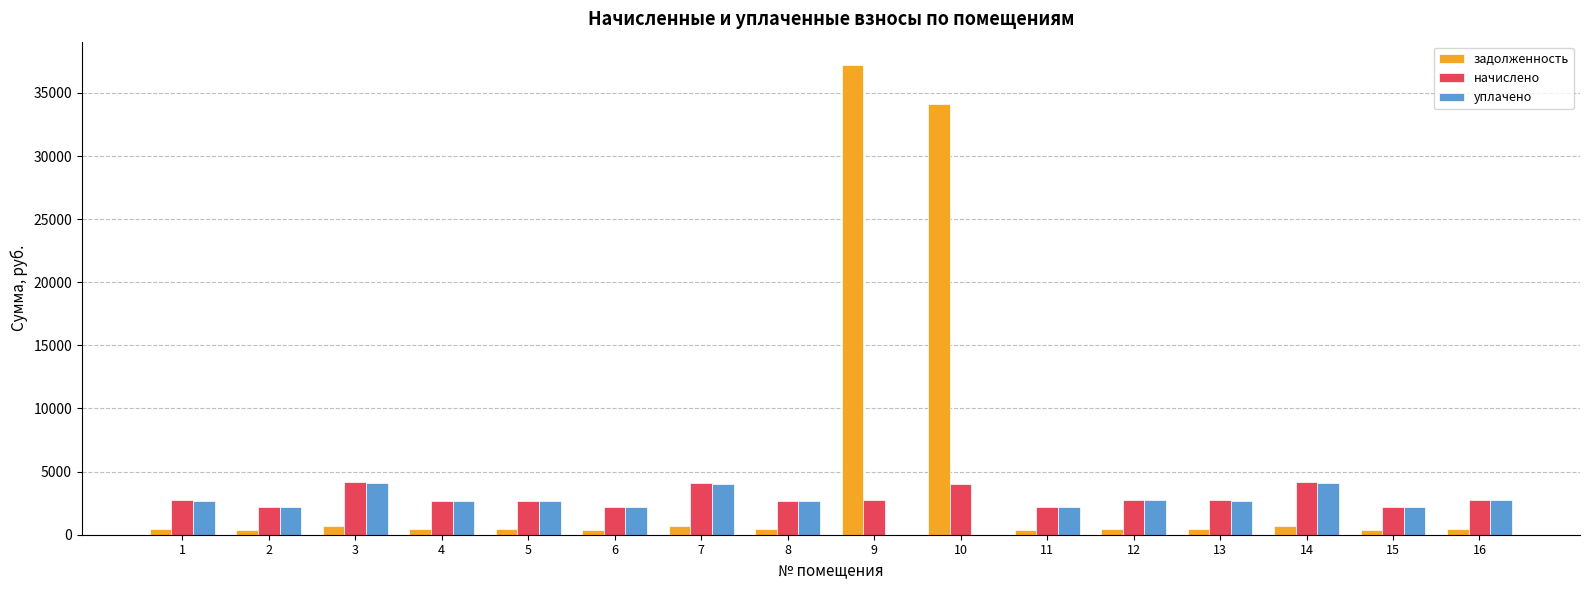

The value of уплачено at 3 is 4116.8. True or false?

True